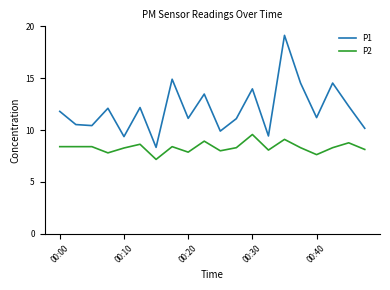

True or false: P2 and P1 intersect in this chart.

False